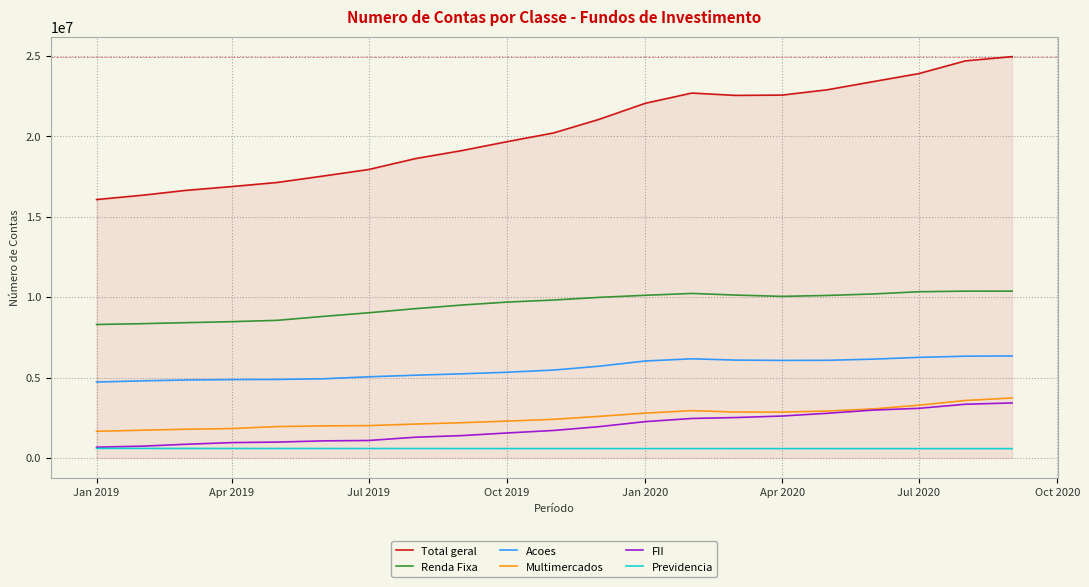

What is the lowest value of the Previdencia series?

580346